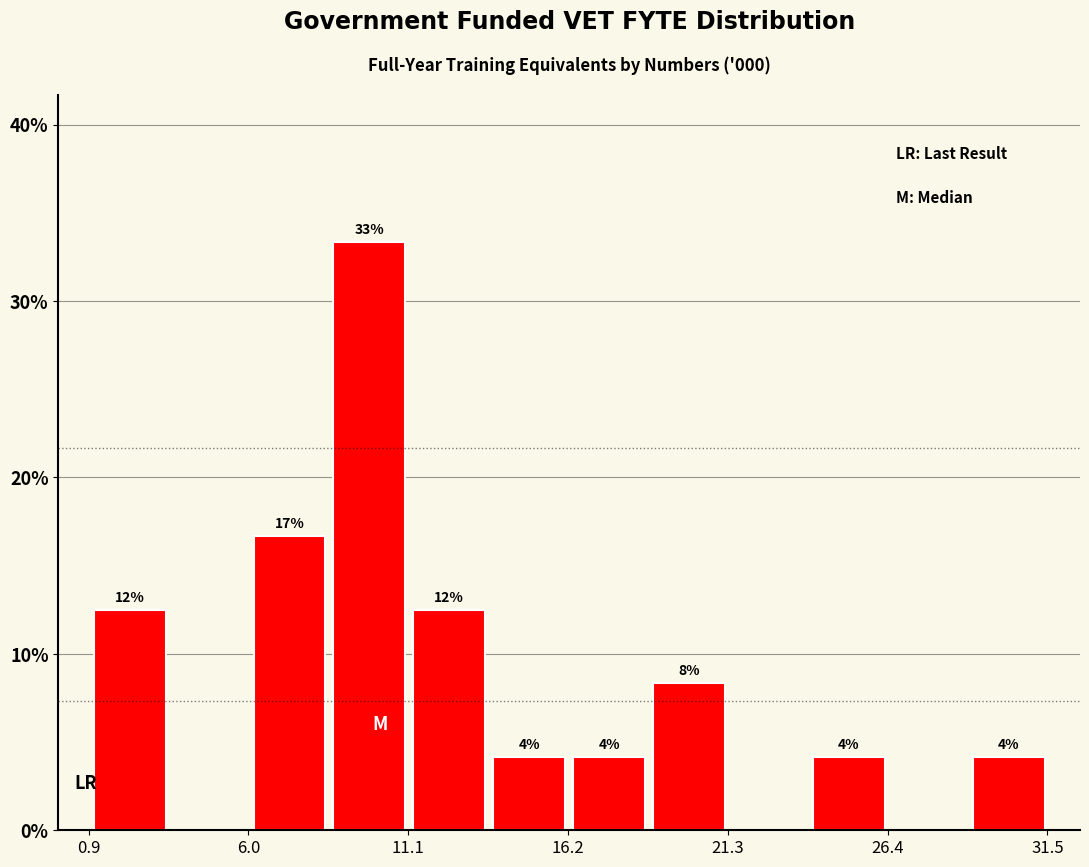

Read against the x-axis, roughly where is the centre of the tallest bar?

10